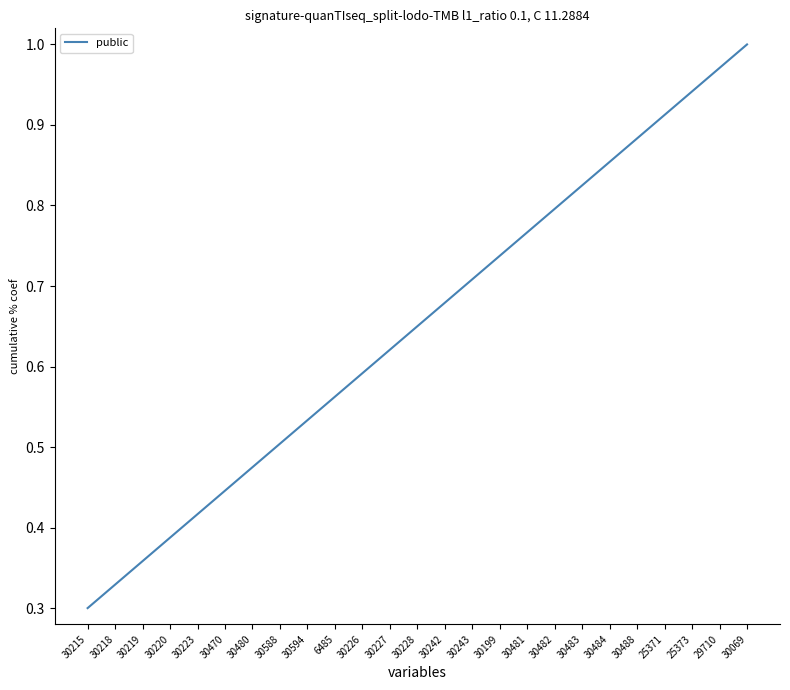

Rank the categories by value from lowest to highest.

30215, 30218, 30219, 30220, 30223, 30470, 30480, 30588, 30594, 6485, 30226, 30227, 30228, 30242, 30243, 30199, 30481, 30482, 30483, 30484, 30488, 25371, 25373, 29710, 30069